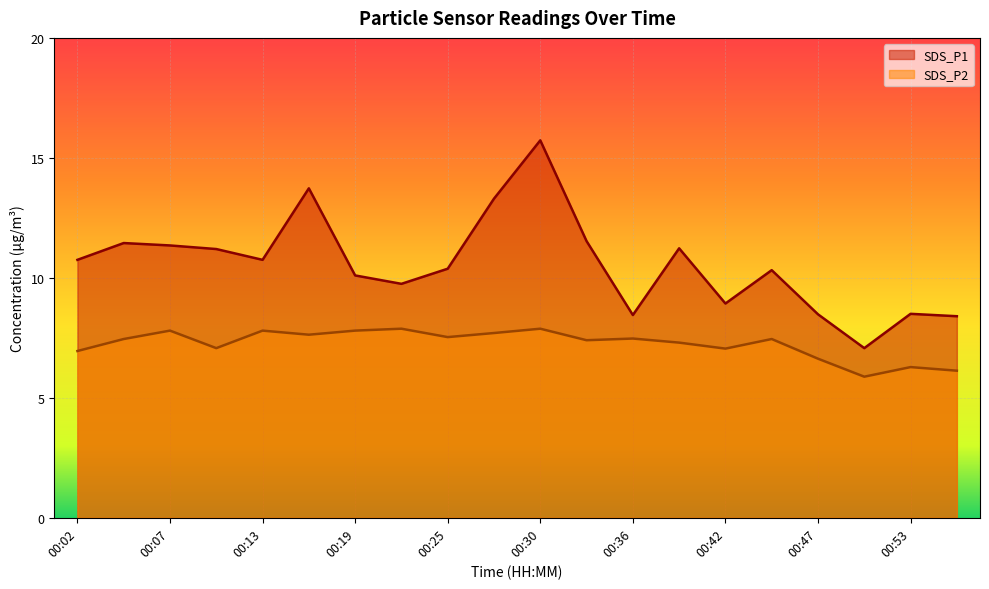

Between 00:19 and 00:22, which series saw the biggest shift?

SDS_P1